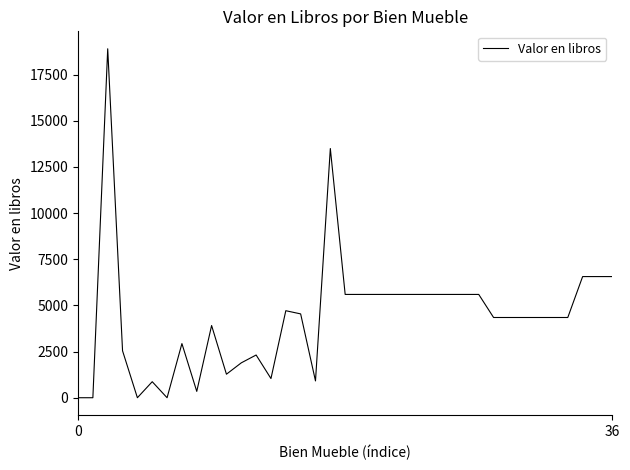

What is the greatest value displayed?

18903.0